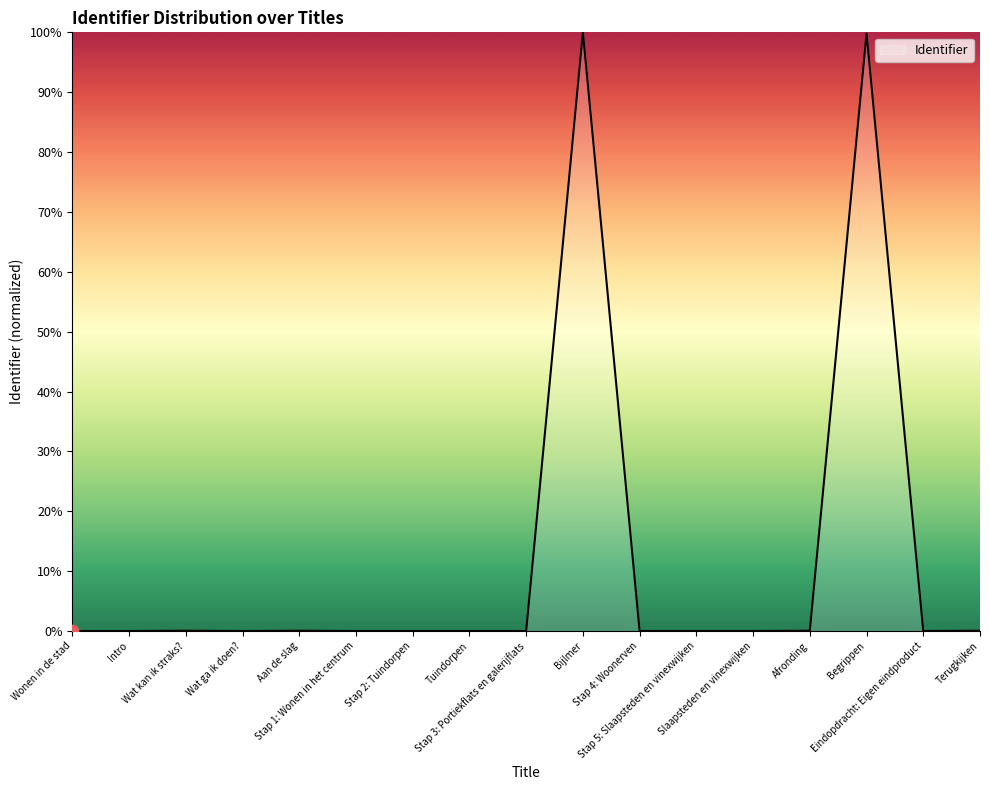

What is the maximum value shown in the chart?

100.0